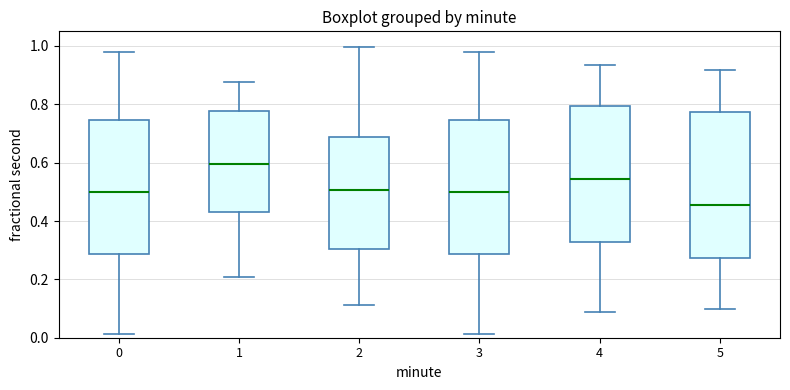

Reading left to right, transcribe this box plot: for each box, give where its median line is, the range the box spans, and where its two whiskers end, as read against the y-axis. The values are not printed on the chart, so give them approximately, as read against the axis.

0: median 0.50, box 0.28 to 0.74, whiskers 0.02 to 0.98
1: median 0.60, box 0.44 to 0.78, whiskers 0.20 to 0.88
2: median 0.50, box 0.30 to 0.68, whiskers 0.12 to 1.00
3: median 0.50, box 0.28 to 0.74, whiskers 0.02 to 0.98
4: median 0.54, box 0.32 to 0.80, whiskers 0.08 to 0.94
5: median 0.46, box 0.28 to 0.78, whiskers 0.10 to 0.92